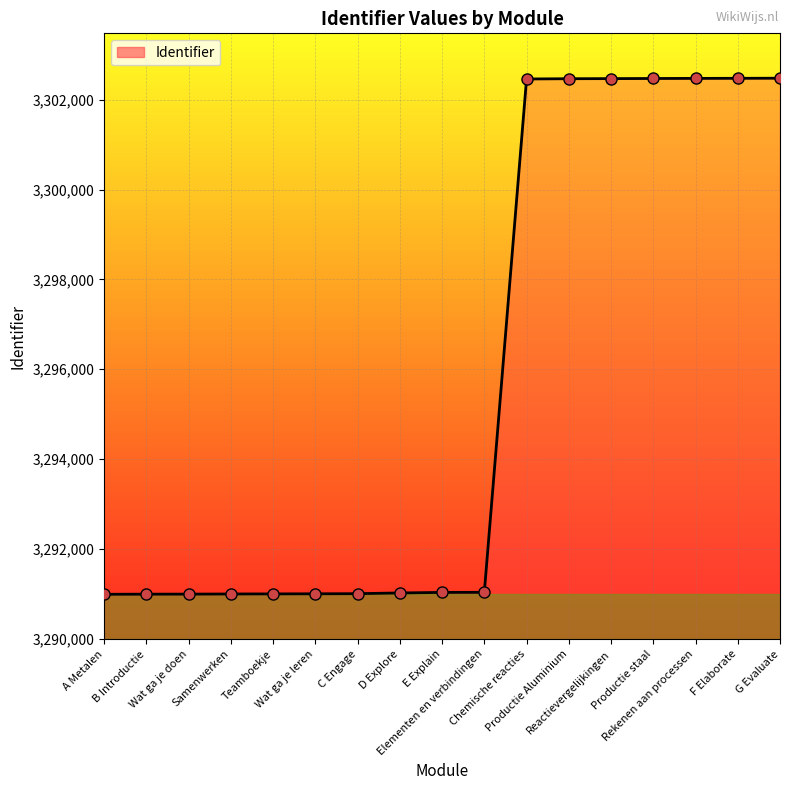

Is it true that the value at D Explore is 3291016?

True